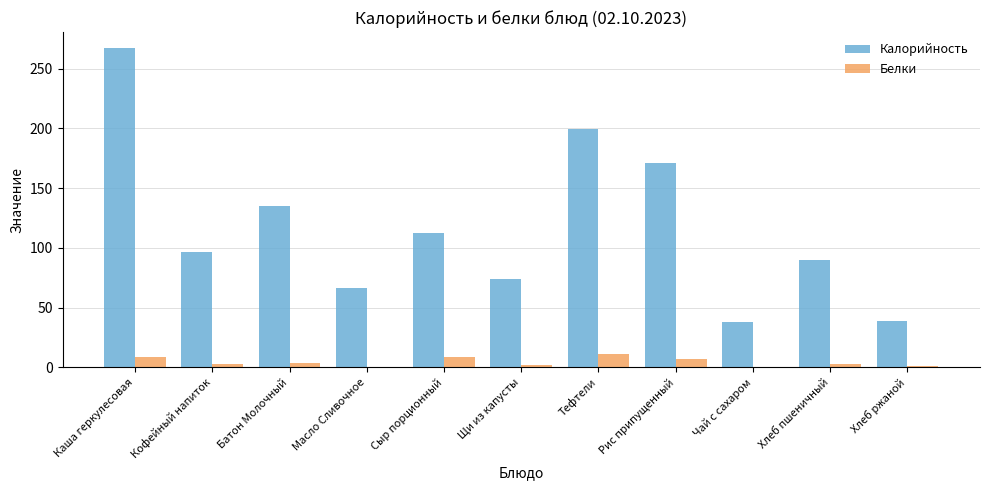

What is the sum of the Белки values at Сыр порционный and Каша геркулесовая?

16.7